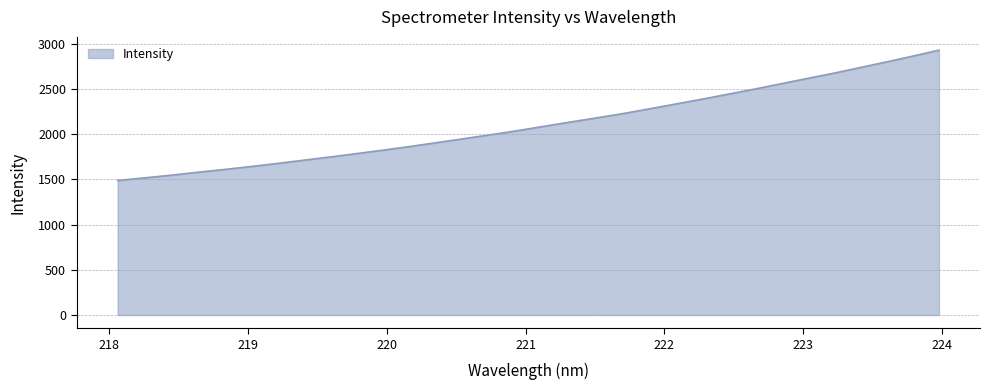

What is the smallest value displayed?

1489.0